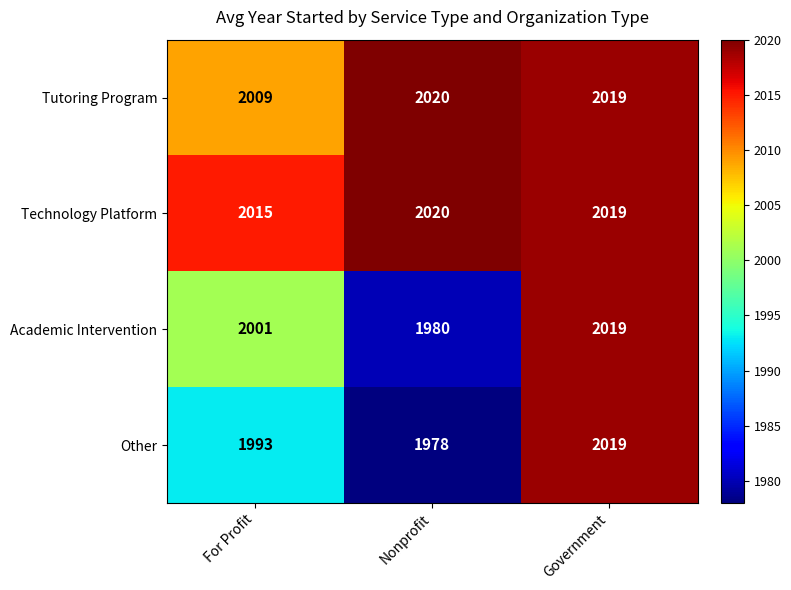

Which series has the largest total across all categories?

Technology Platform